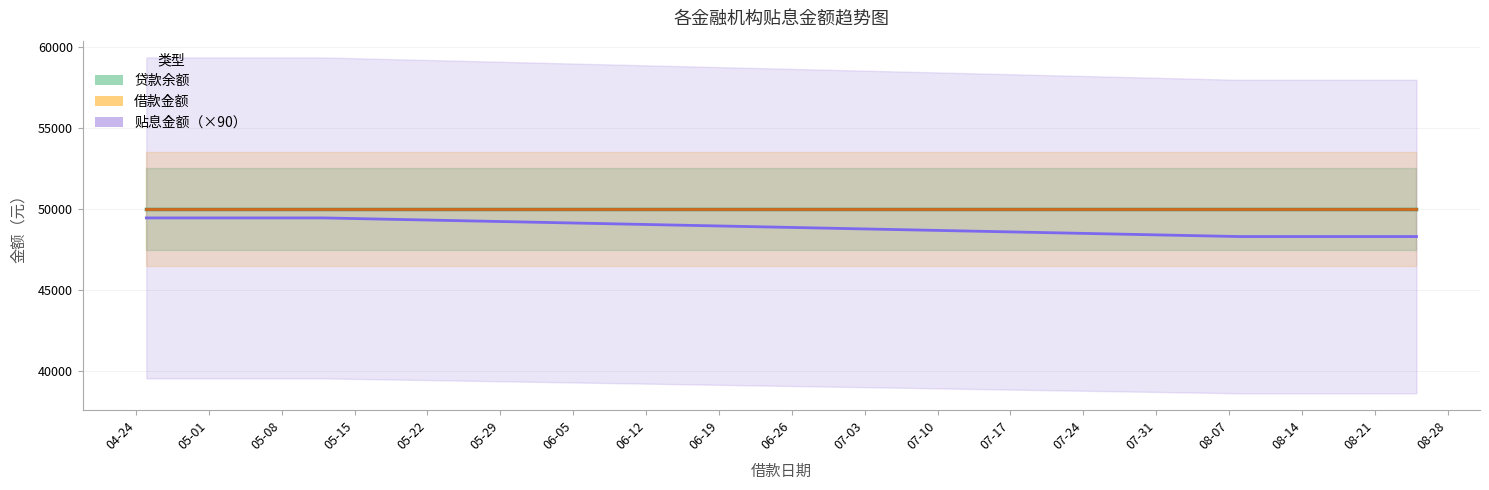

What are all the series names shown in the legend?

贷款余额, 借款金额, 贴息金额（×90）